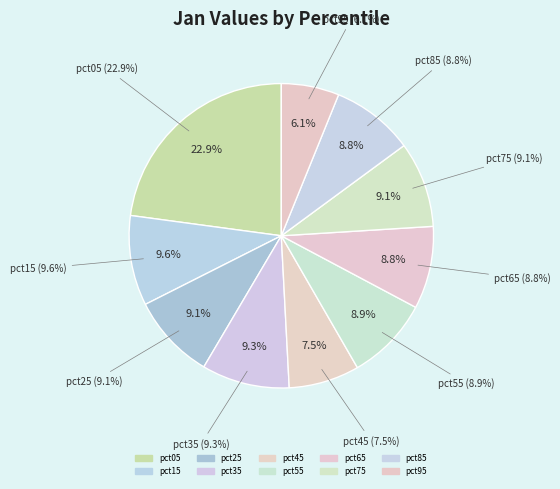

Is pct65 the majority of the pie?

No